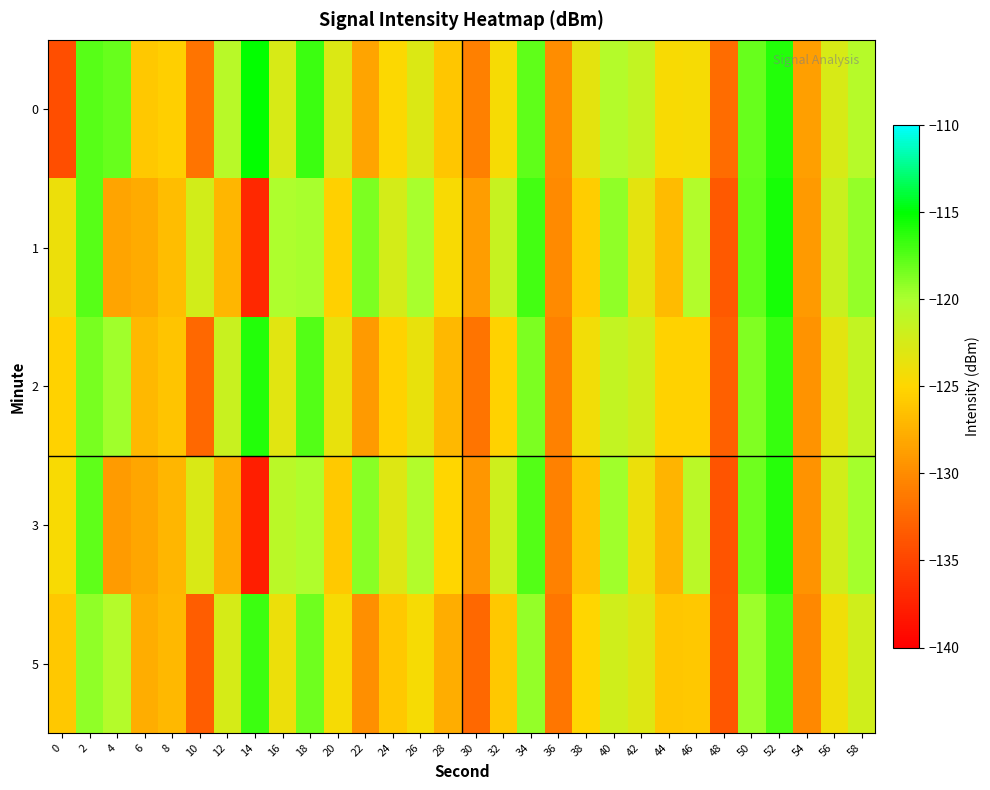

List the series in order of their peak value, lowest first.

5, 3, 2, 1, 0